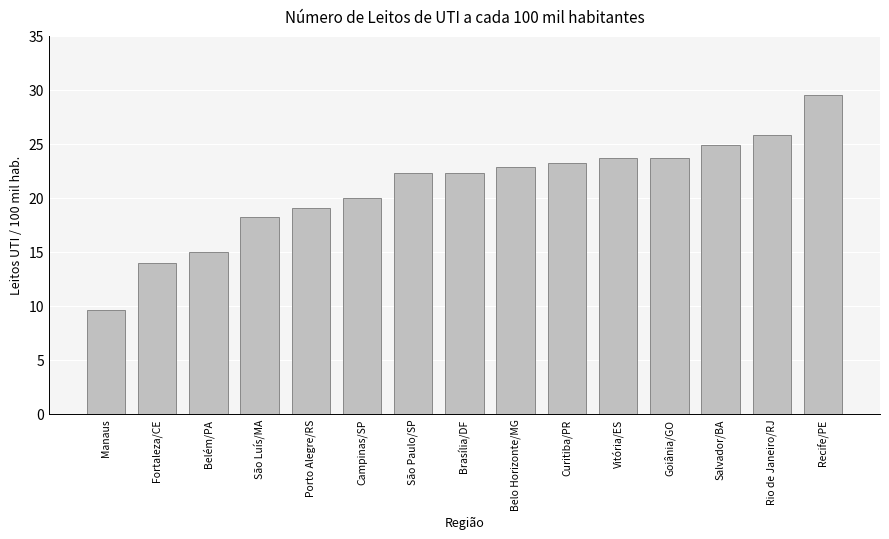

Approximately how many times larger is the value at Porto Alegre/RS compared to Vitória/ES?

0.8